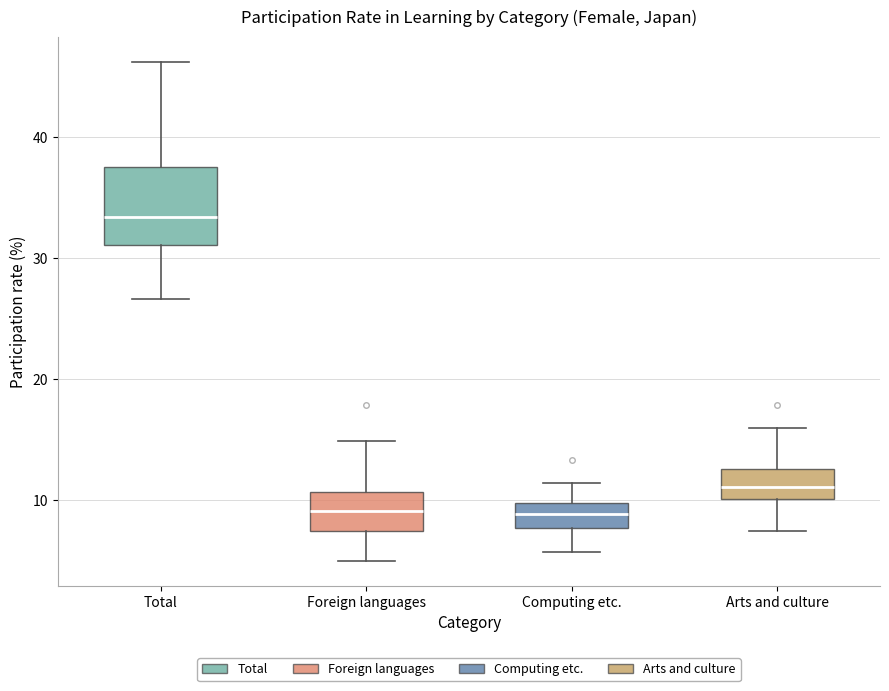

Reading left to right, read every box against the y-axis: the position of its median line, the range the box covers, and the ends of its whiskers. The values are not printed on the chart, so give them approximately, as read against the axis.

Total: median 33, box 31 to 38, whiskers 27 to 46
Foreign languages: median 9, box 8 to 11, whiskers 5 to 15
Computing etc.: median 9, box 8 to 10, whiskers 6 to 11
Arts and culture: median 11, box 10 to 13, whiskers 8 to 16